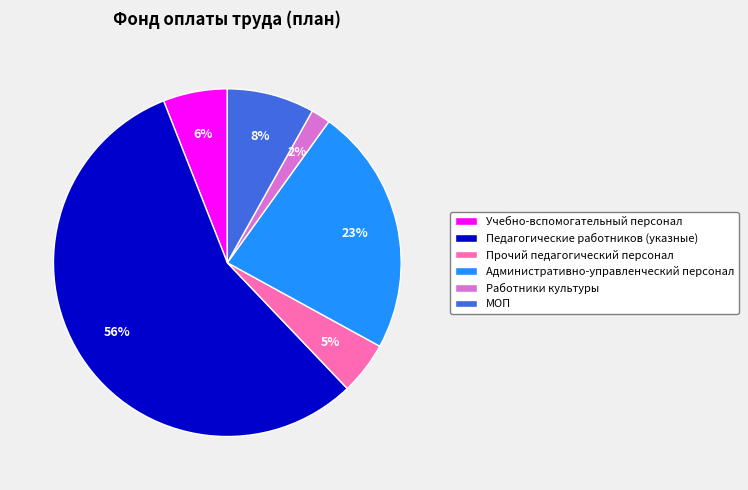

How many slices are in this pie chart?

6